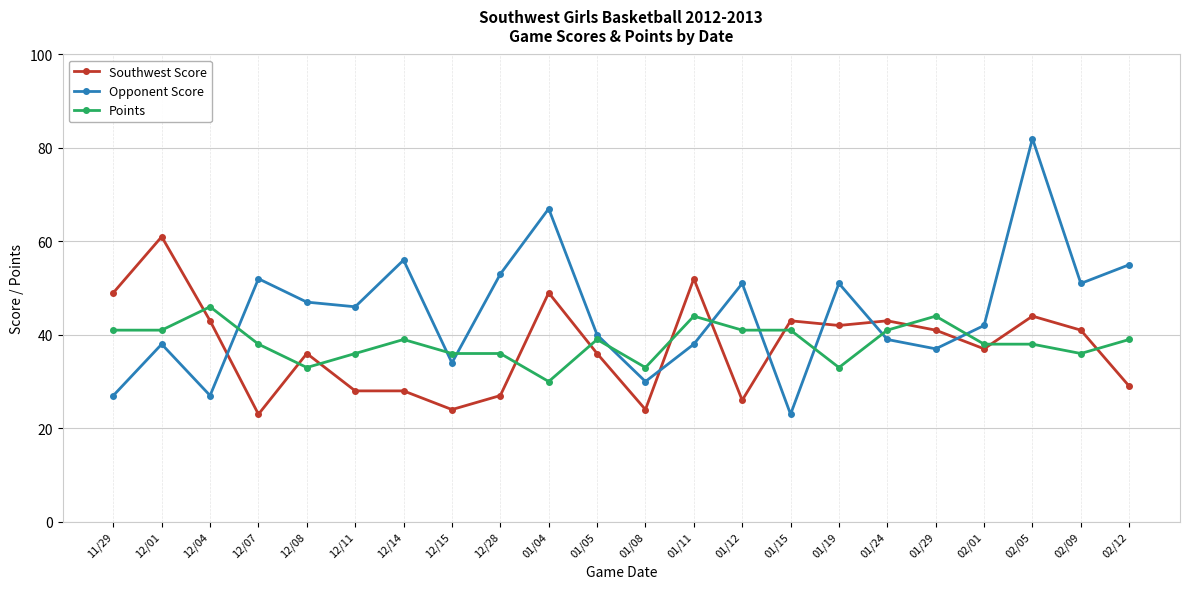

Which series has the largest range (max minus min)?

Opponent Score